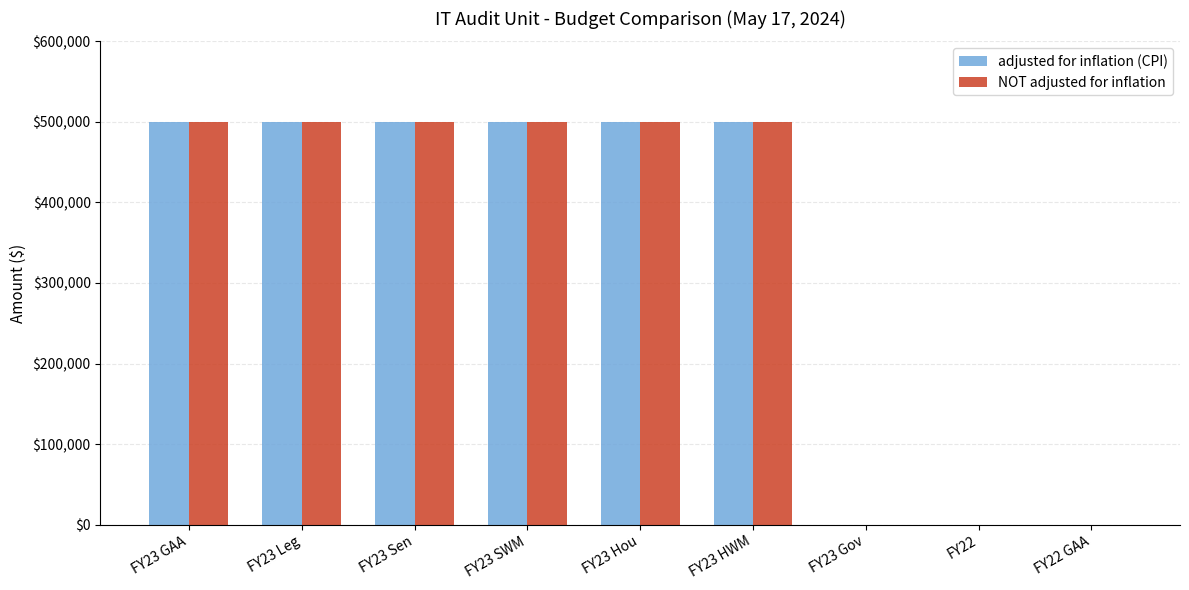

What is the greatest value displayed?

500000